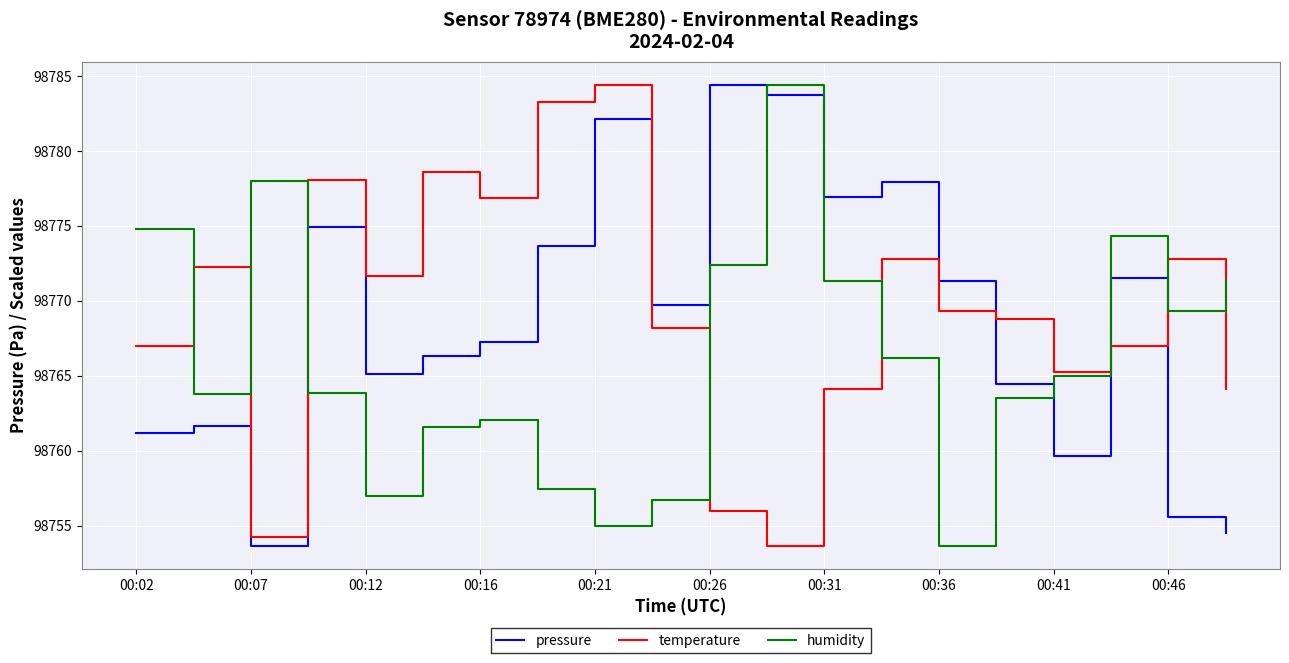

What is the minimum value shown in the chart?

98753.7